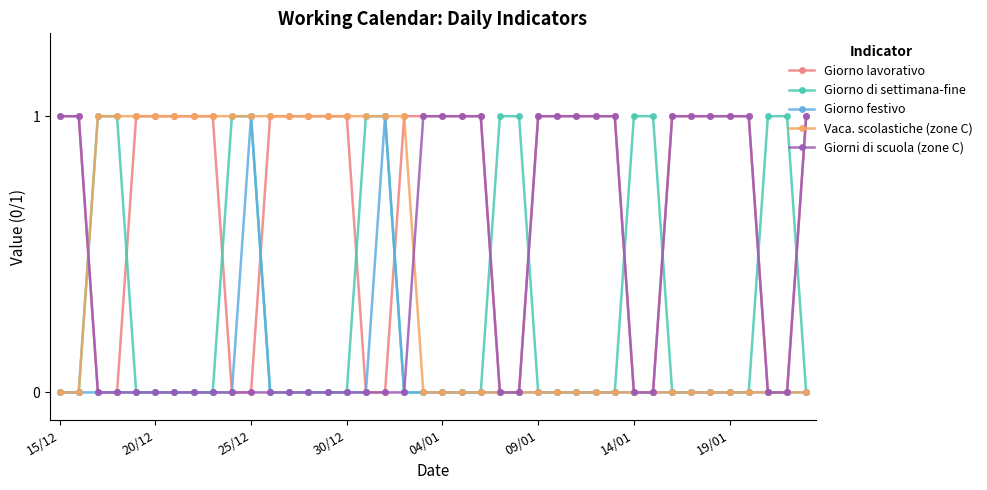

Which series has the largest total across all categories?

Giorno lavorativo